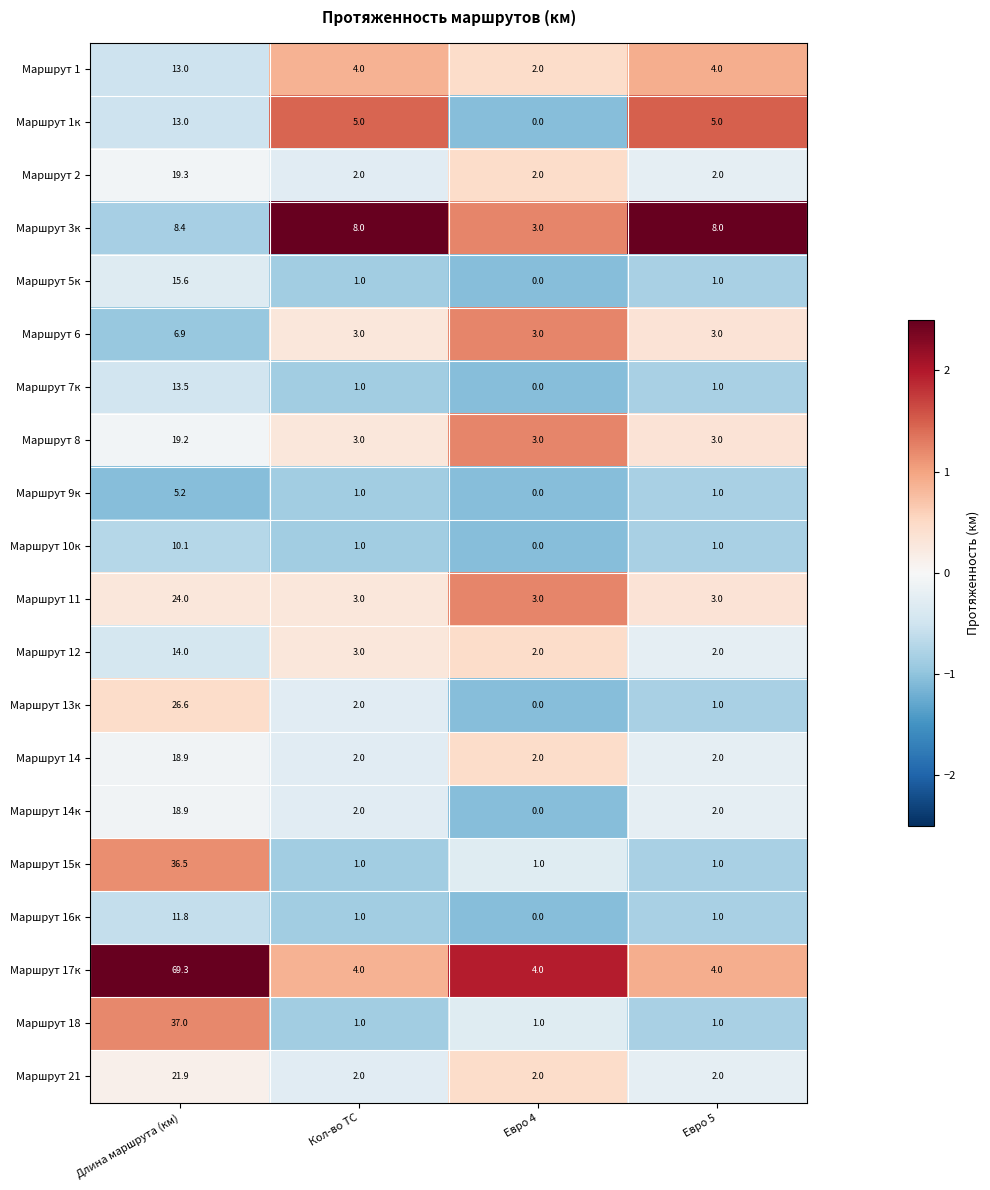

How many data points in Маршрут 14к are less than 2?

1